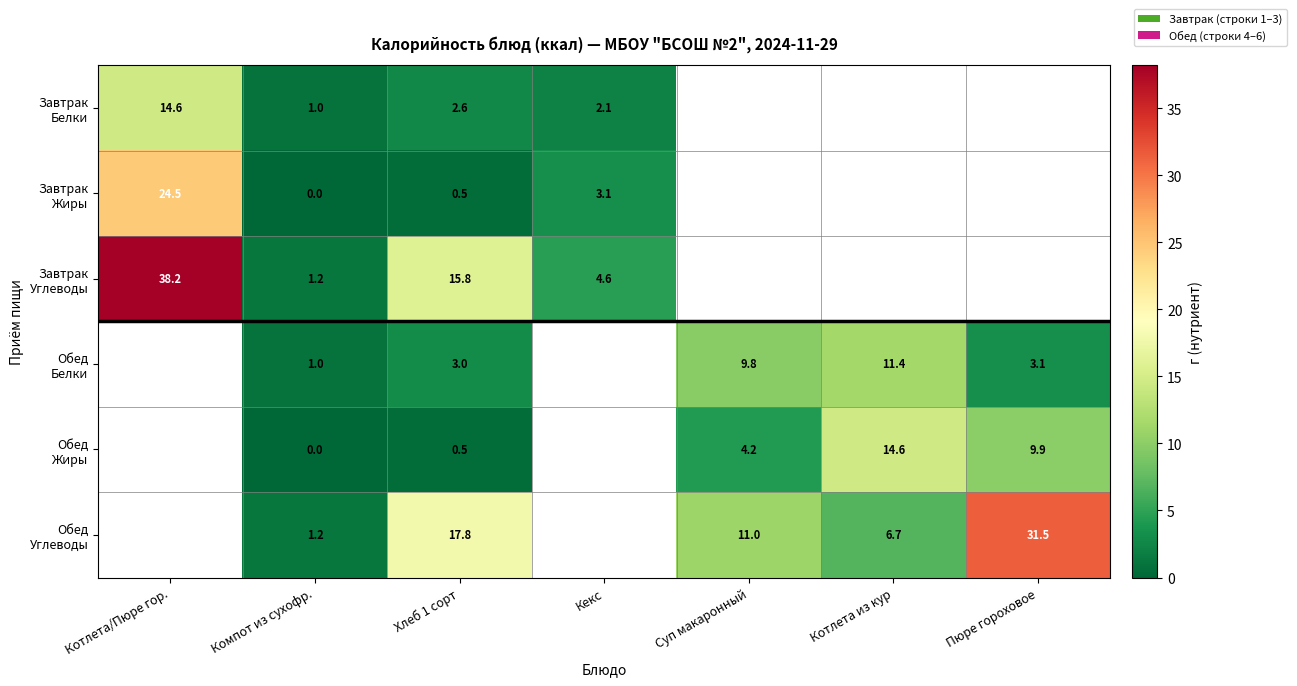

Which has a higher value, Котлета из кур or Кекс?

Кекс